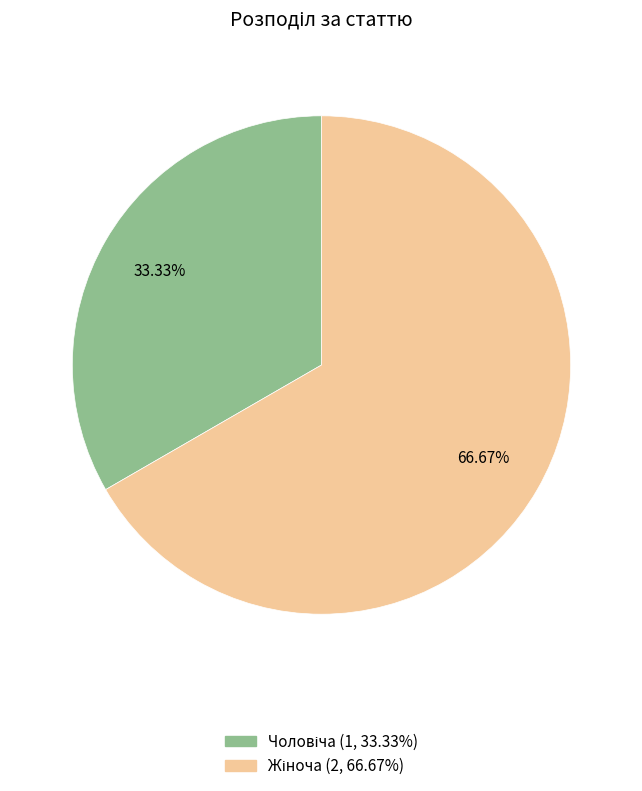

Is there any slice that represents more than half of the pie?

Yes